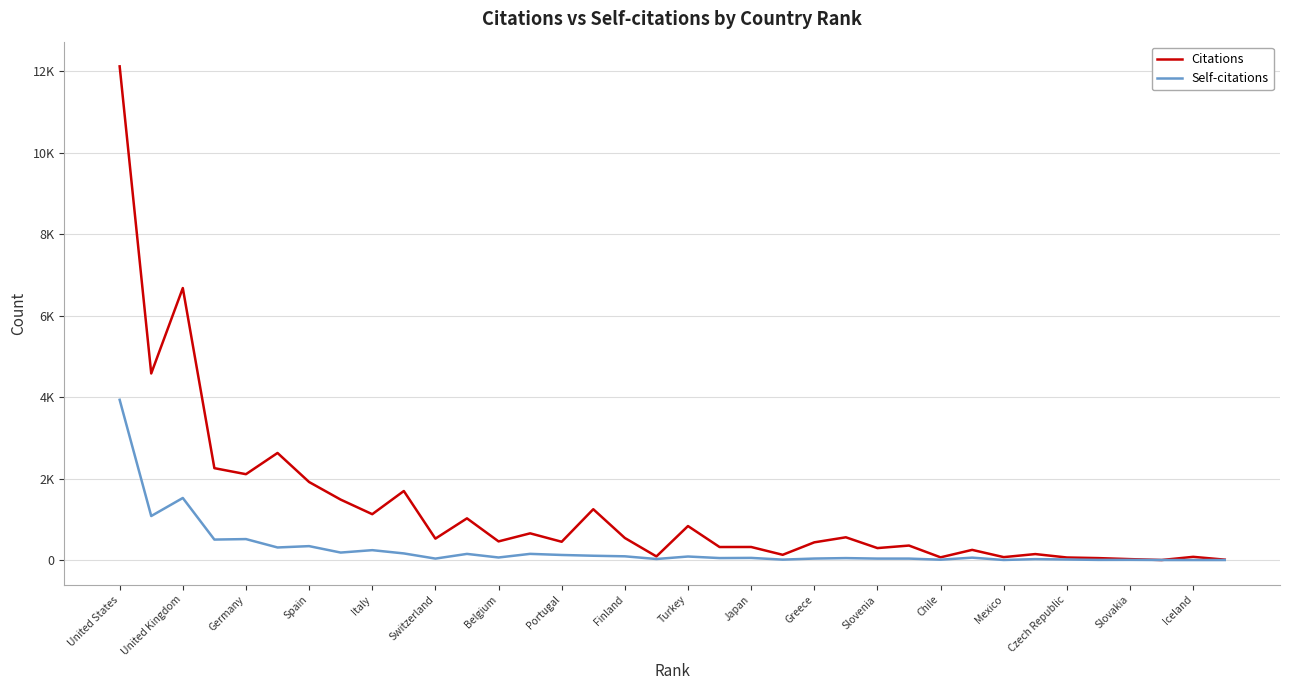

True or false: Citations has more than 2 interior local peaks.

True